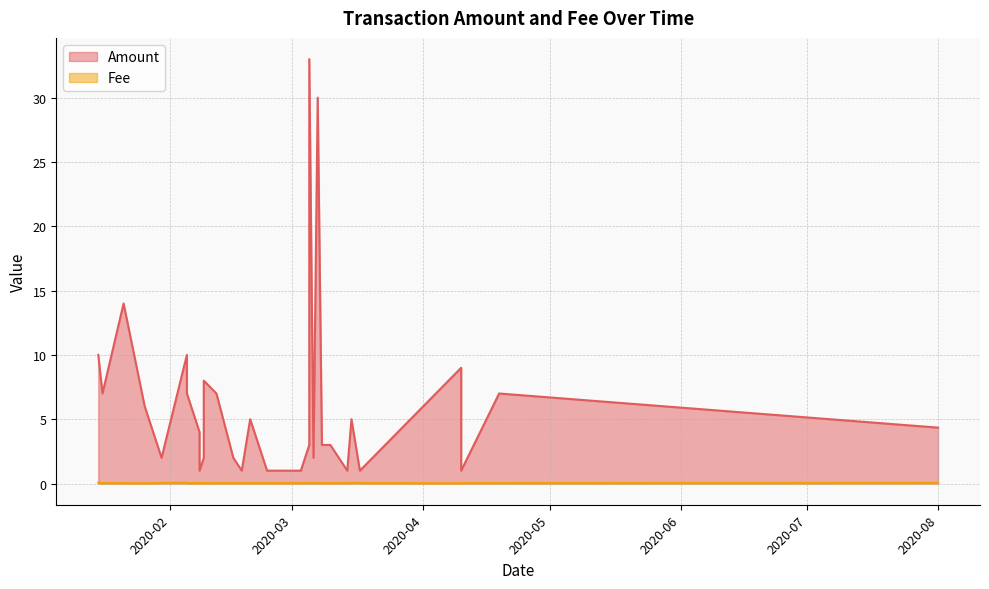

Where is the first local minimum for Fee?

2020-01-26